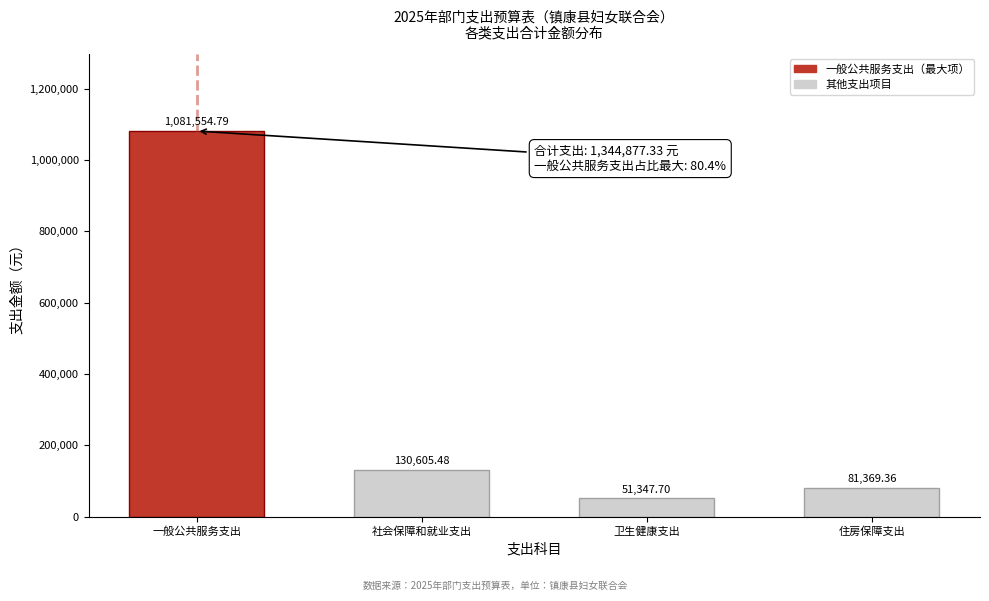

What is the change in value from 社会保障和就业支出 to 住房保障支出?

-49236.1